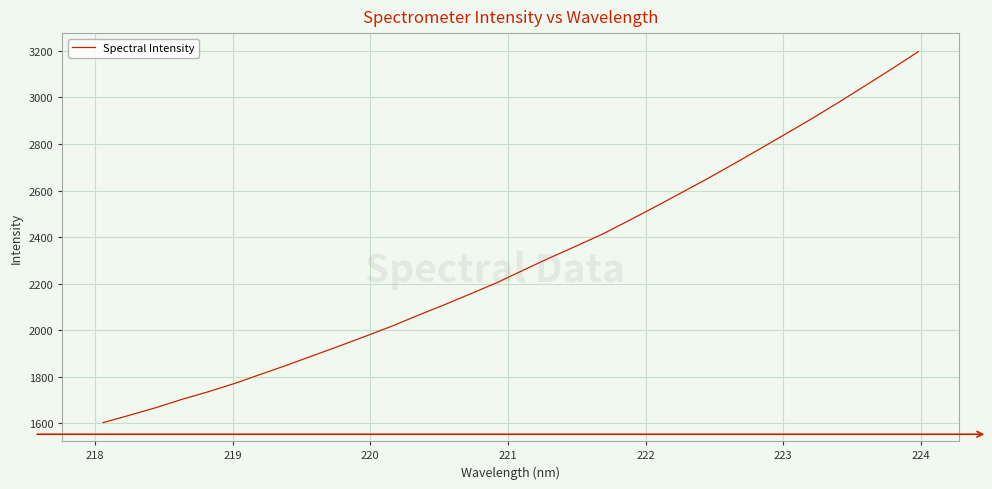

What is the greatest value displayed?

3196.9